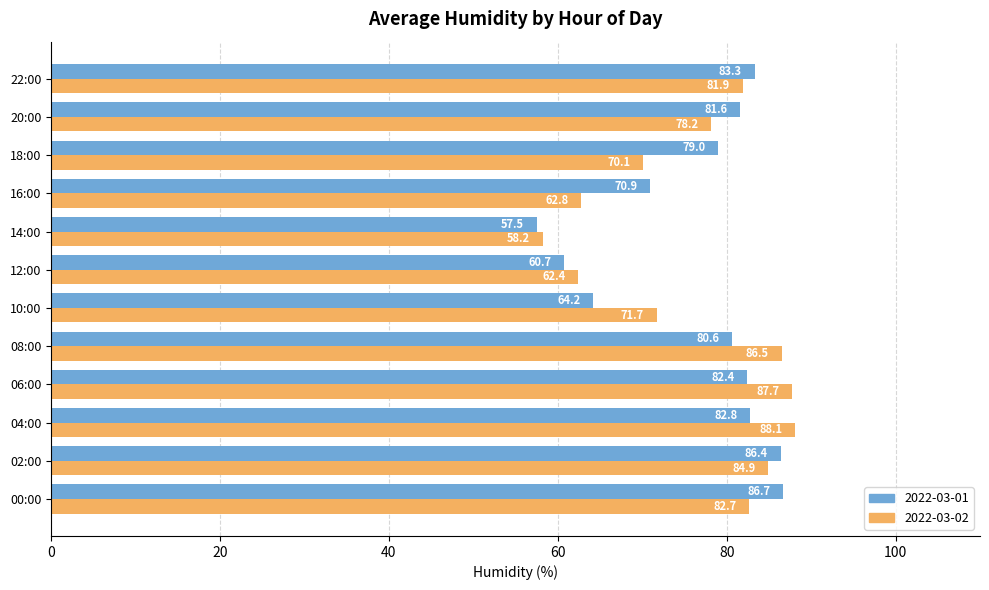

True or false: 2022-03-02 has a value of 126.5 at 04:00.

False